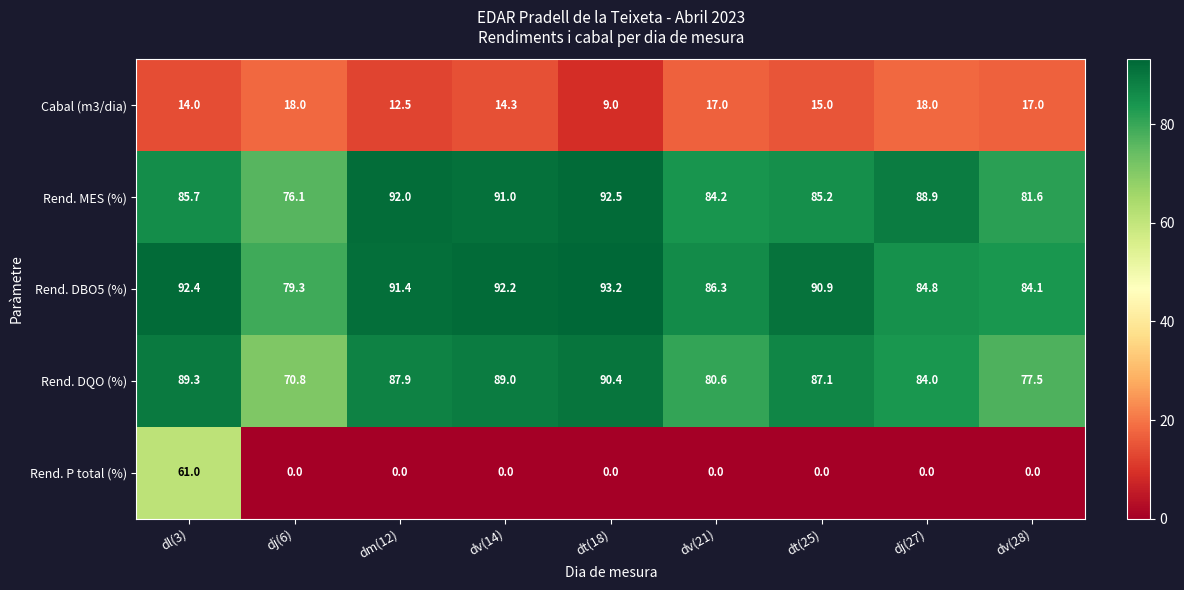

The Rend. MES (%) series shows 34.0 at dv(14). True or false?

False